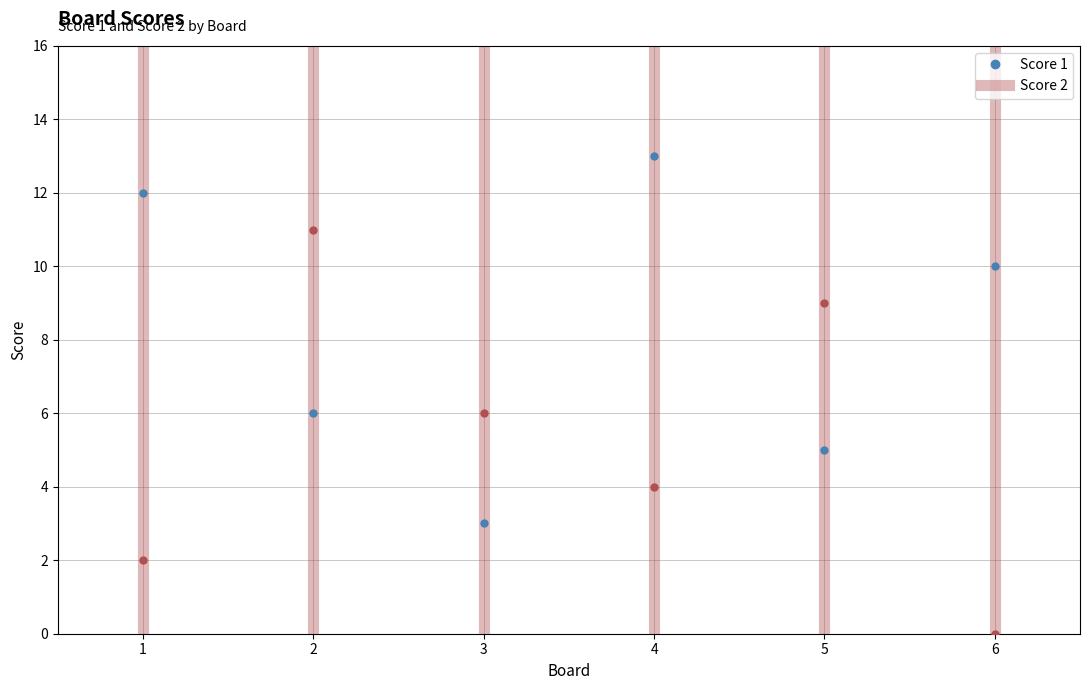

True or false: Score 1 has more than 0 interior local peaks.

True